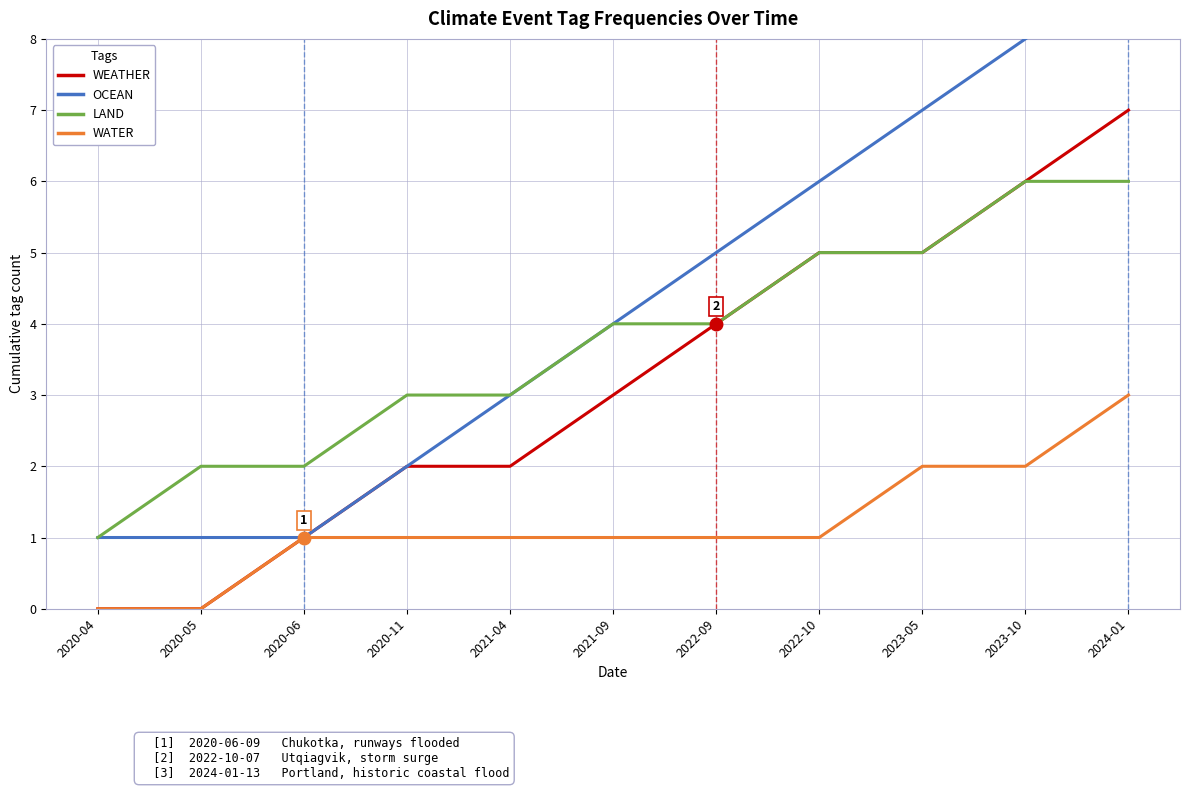

Is the value of LAND at 2020-05 greater than the value of WEATHER at 2020-05?

Yes